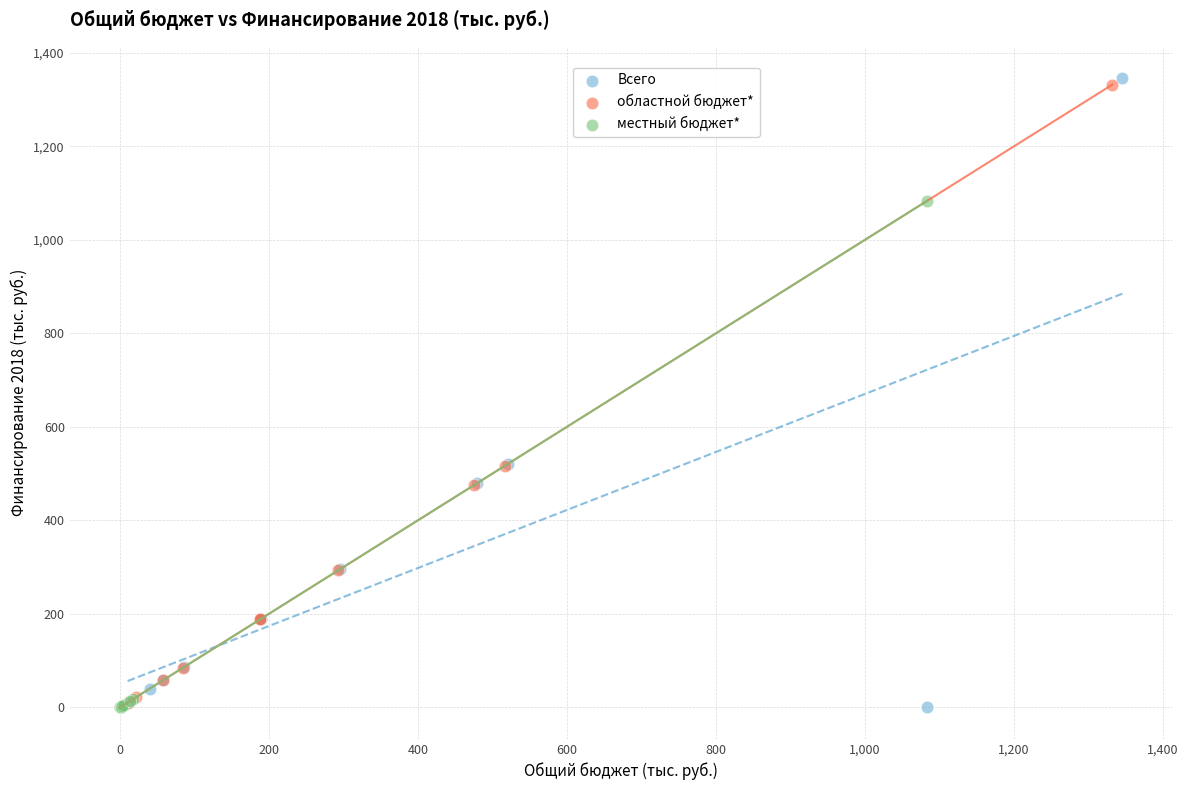

Which series has the widest spread of Y values?

Всего